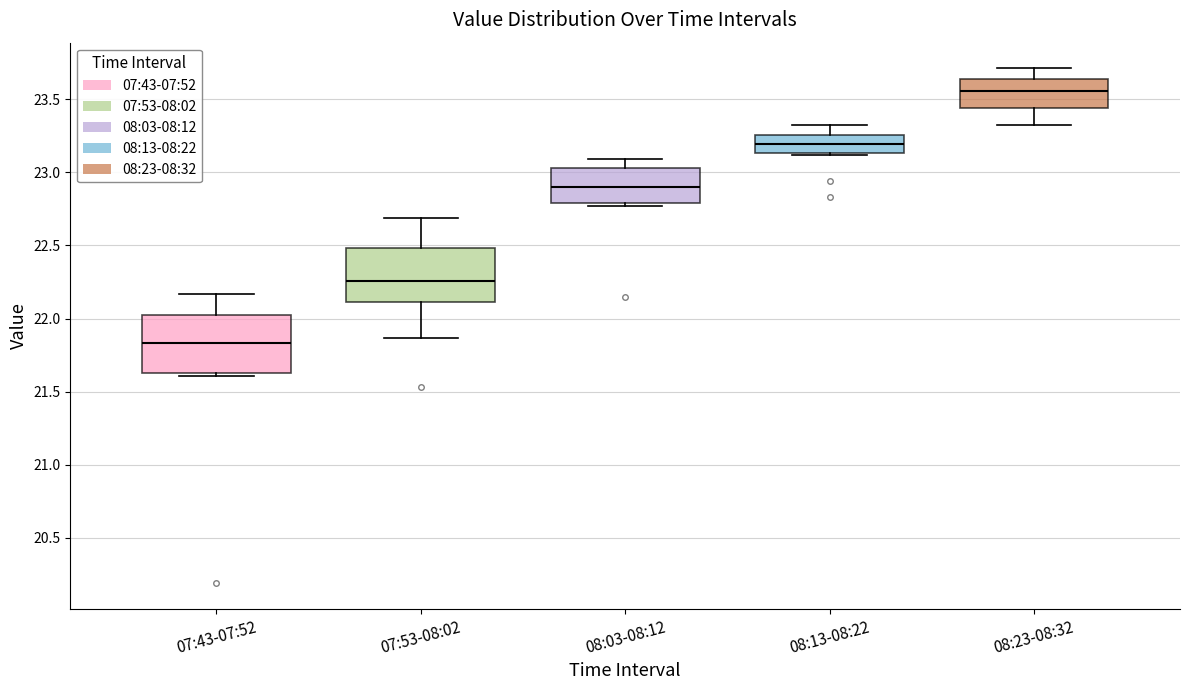

Reading left to right, read every box against the y-axis: the position of its median line, the range the box covers, and the ends of its whiskers. The values are not printed on the chart, so give them approximately, as read against the axis.

07:43-07:52: median 21.85, box 21.65 to 22.05, whiskers 21.60 to 22.15
07:53-08:02: median 22.25, box 22.10 to 22.50, whiskers 21.85 to 22.70
08:03-08:12: median 22.90, box 22.80 to 23.05, whiskers 22.75 to 23.10
08:13-08:22: median 23.20, box 23.15 to 23.25, whiskers 23.10 to 23.30
08:23-08:32: median 23.55, box 23.45 to 23.65, whiskers 23.30 to 23.70